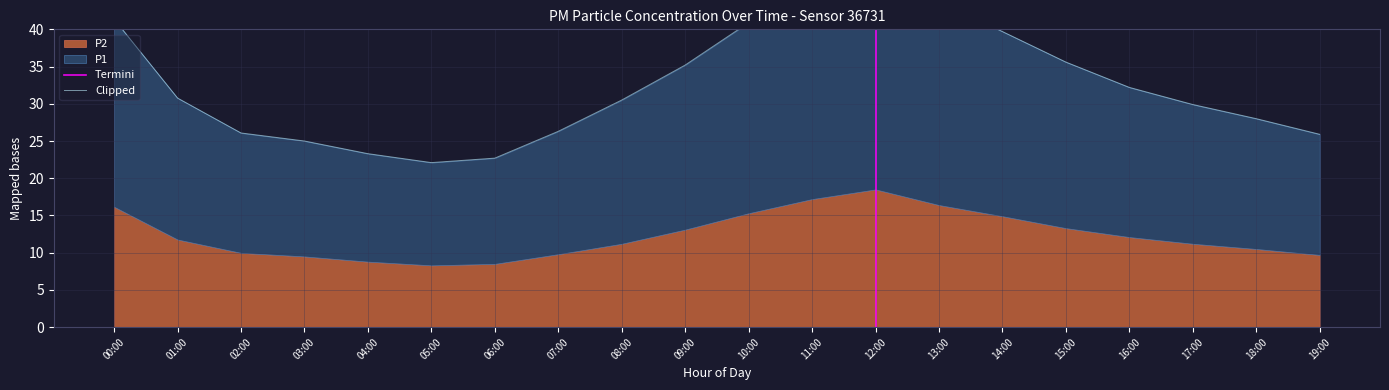

At which label does the data first exceed 30?

00:00